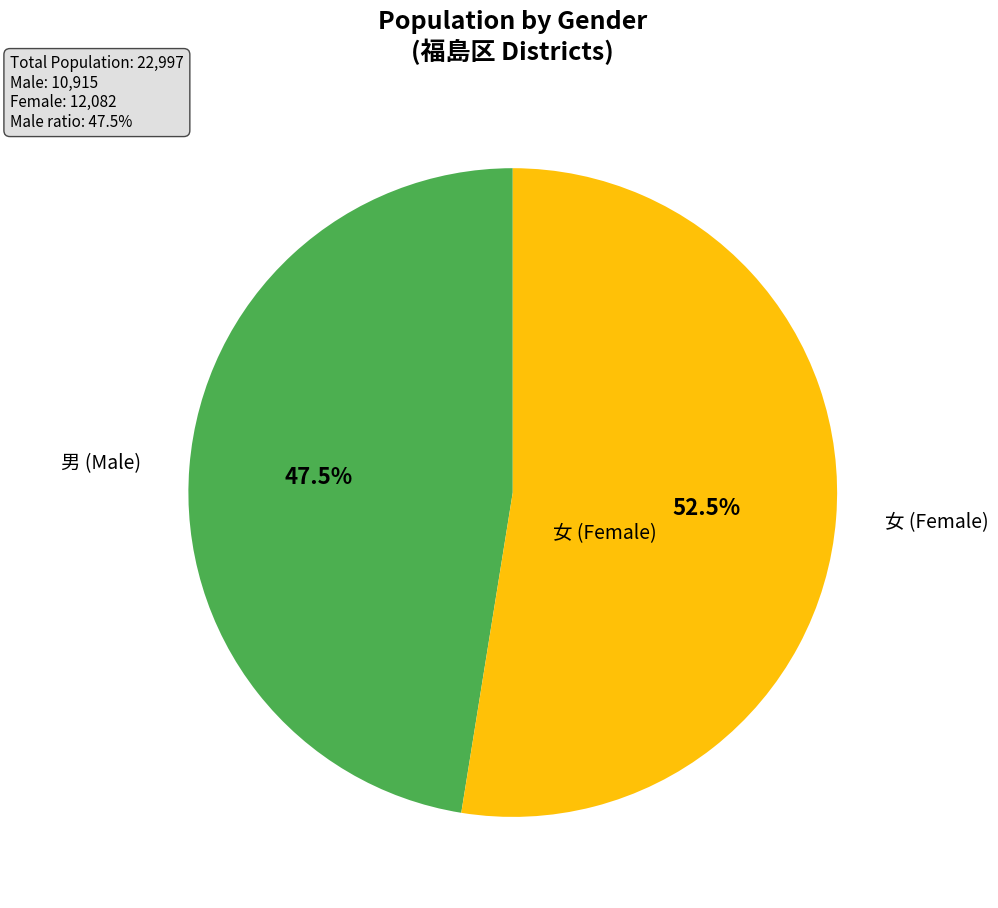

Approximately how many times larger is the value at 男 (Male) compared to 女 (Female)?

0.9